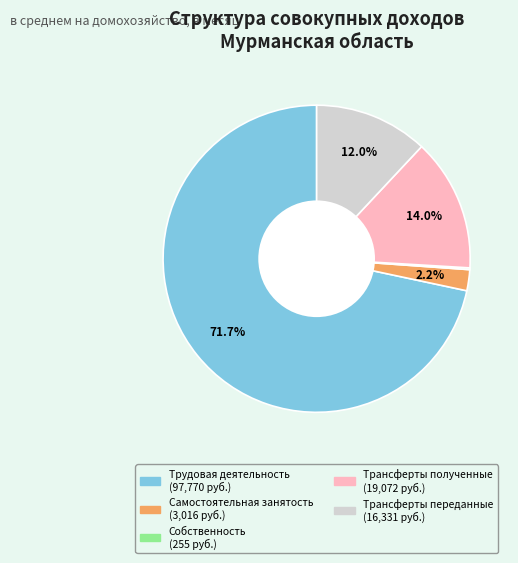

Is there a majority slice in this chart?

Yes